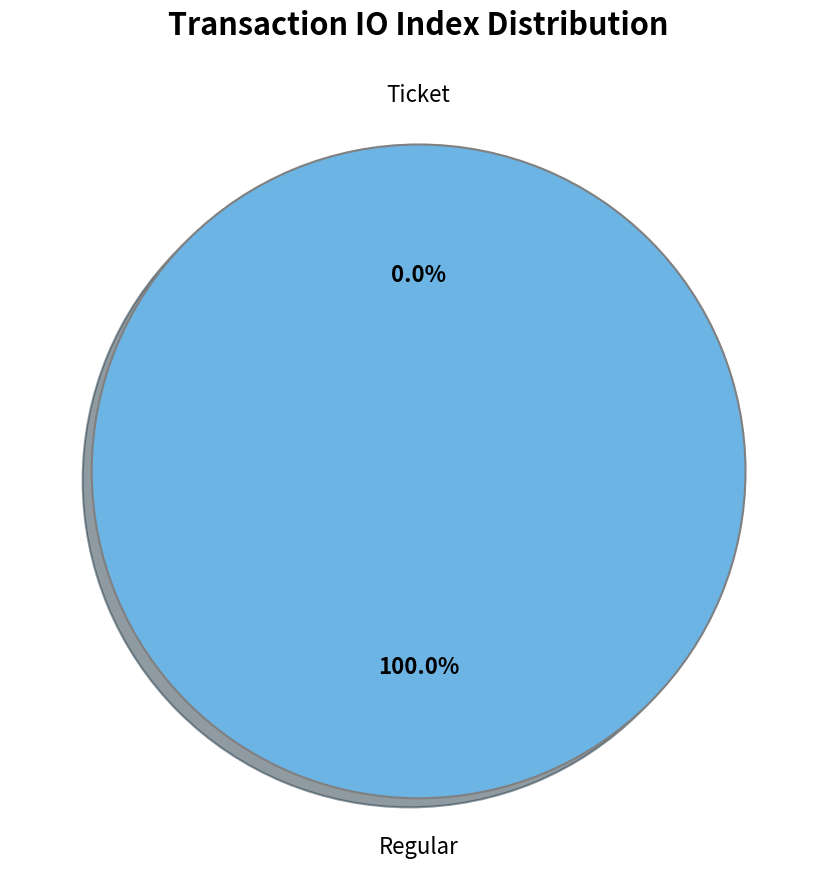

Rank the categories by value from lowest to highest.

Ticket, Regular